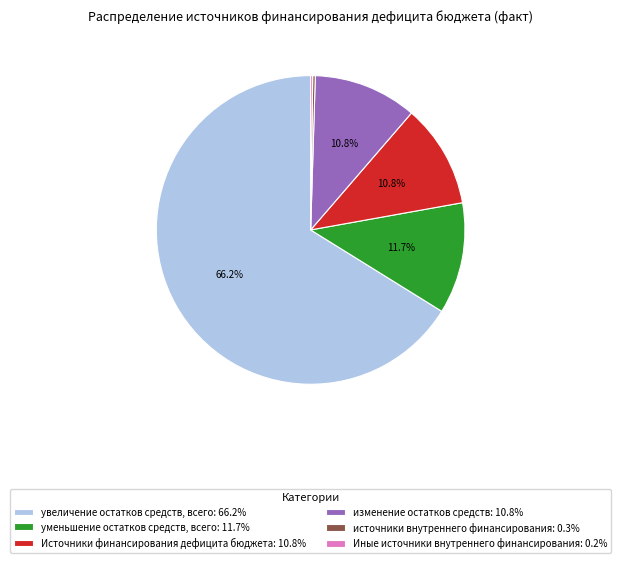

Is увеличение остатков средств, всего: 66.2% the majority of the pie?

Yes